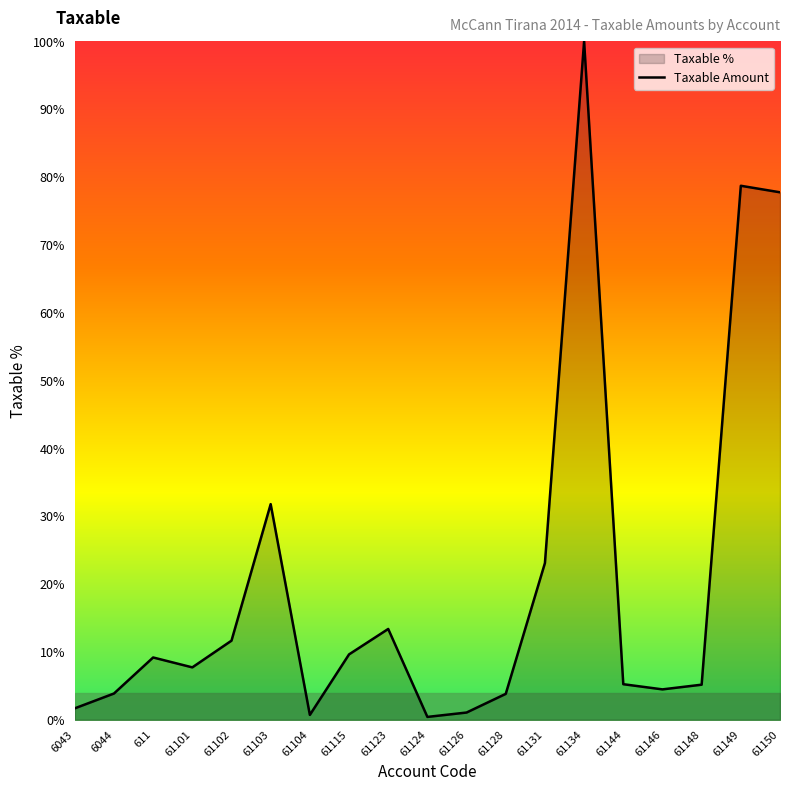

Reading right to left, transcribe all the data shown in this chart.

77.7	78.7	5.2	4.5	5.2	100.0	23.1	3.8	1.1	0.4	13.4	9.6	0.7	31.8	11.7	7.7	9.2	3.9	1.7